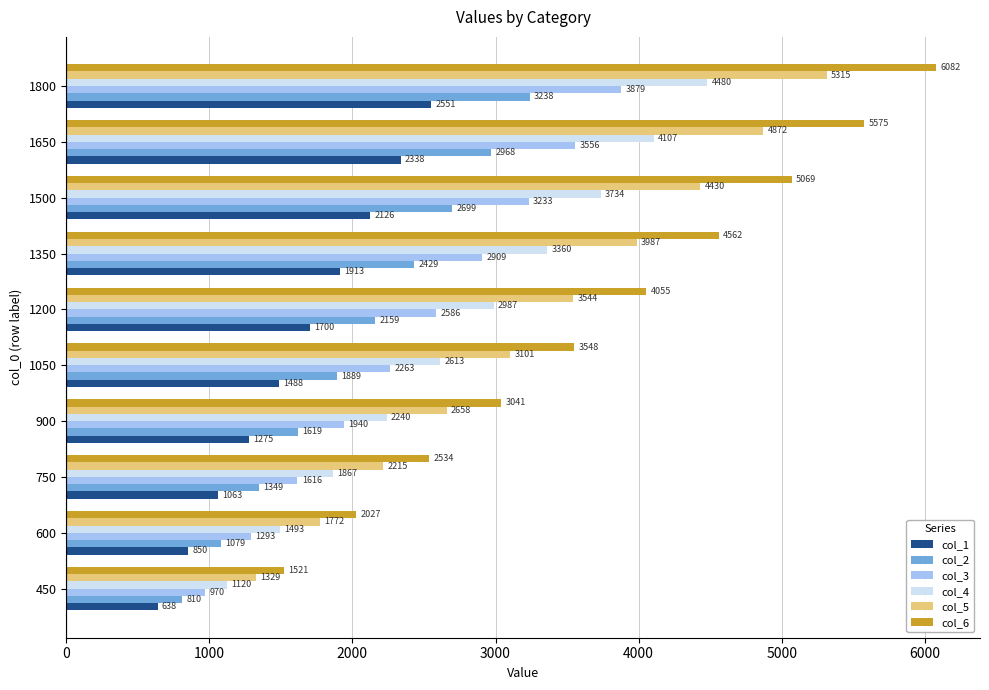

At which category is the sum across all series the highest?

1800